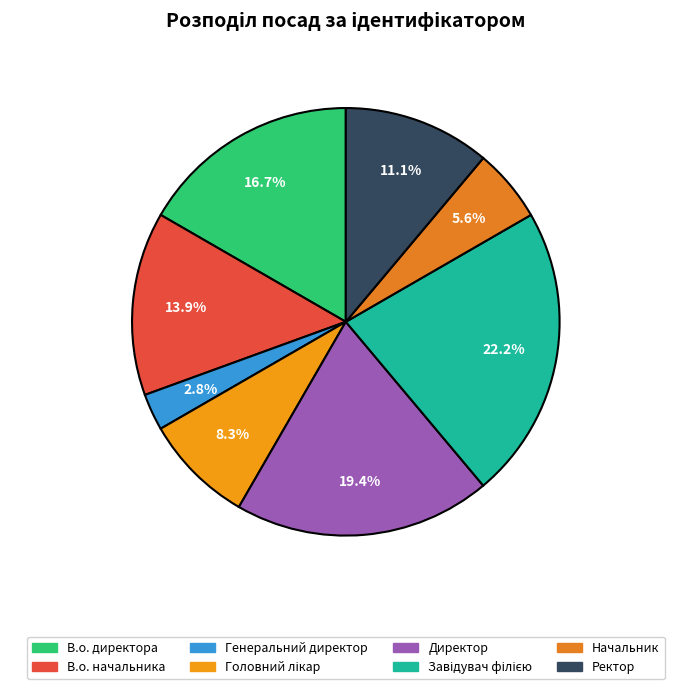

What portion of the pie excludes Начальник?

94.4%